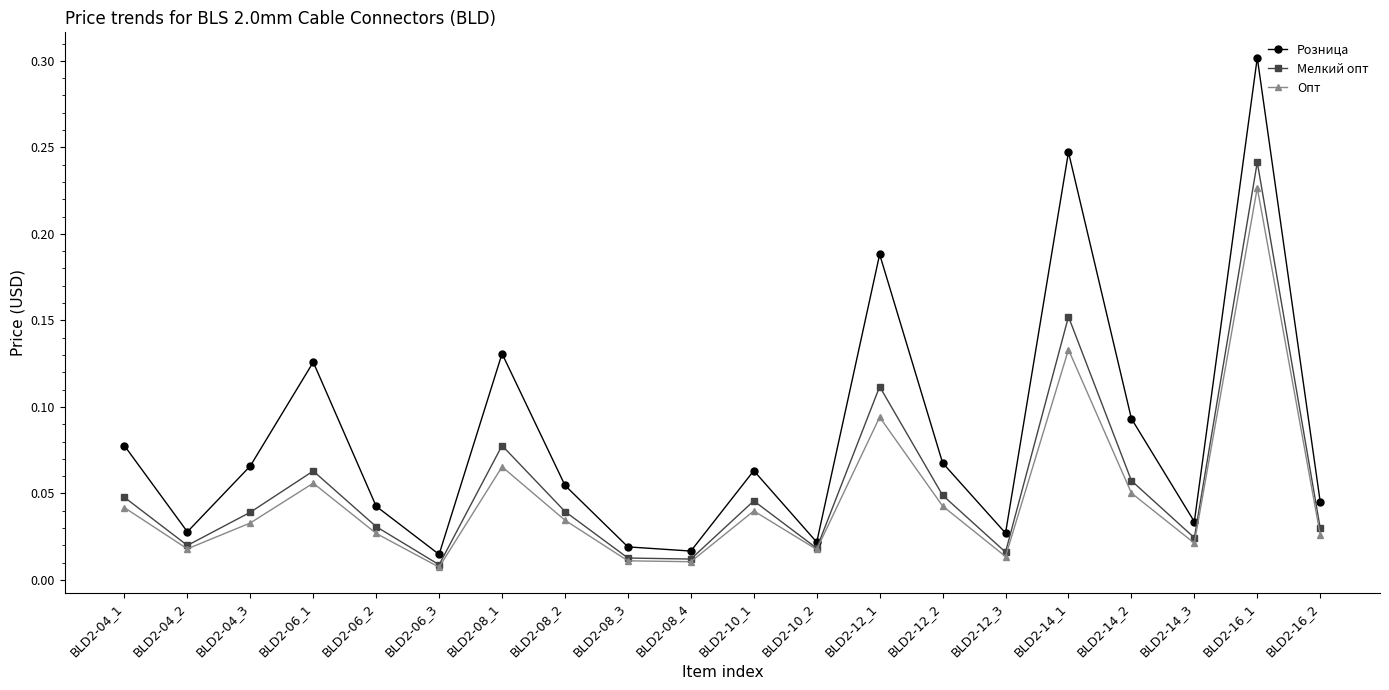

True or false: Мелкий опт has more than 2 interior local peaks.

True